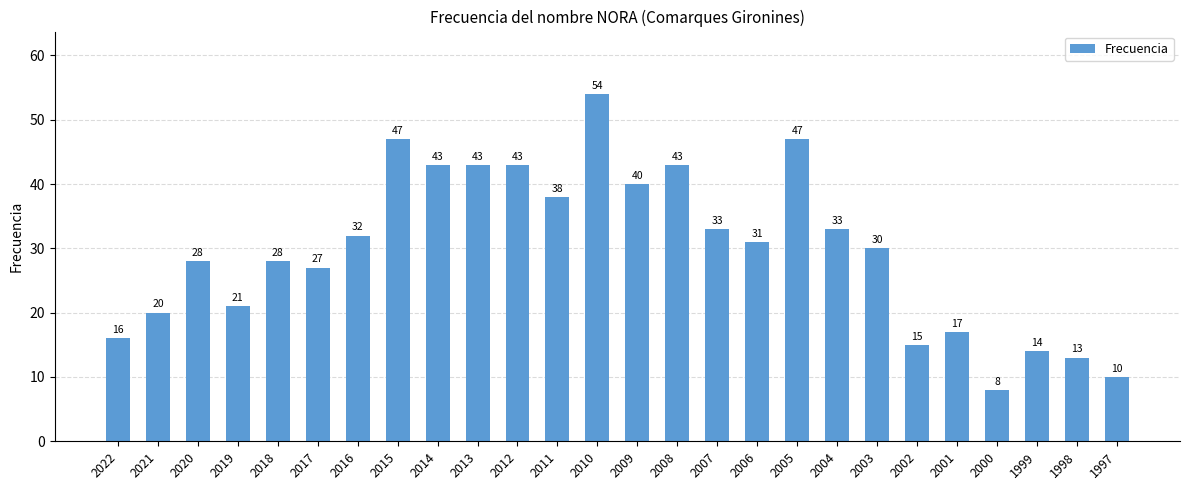

What is the maximum value shown in the chart?

54